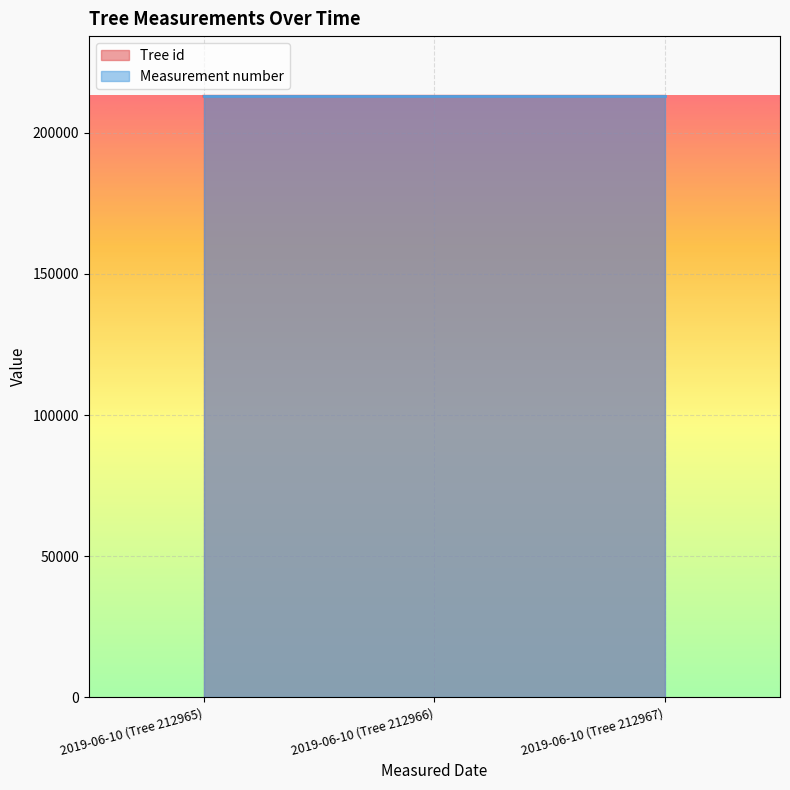

Read the value at 2019-06-10 (Tree 212967).

212967